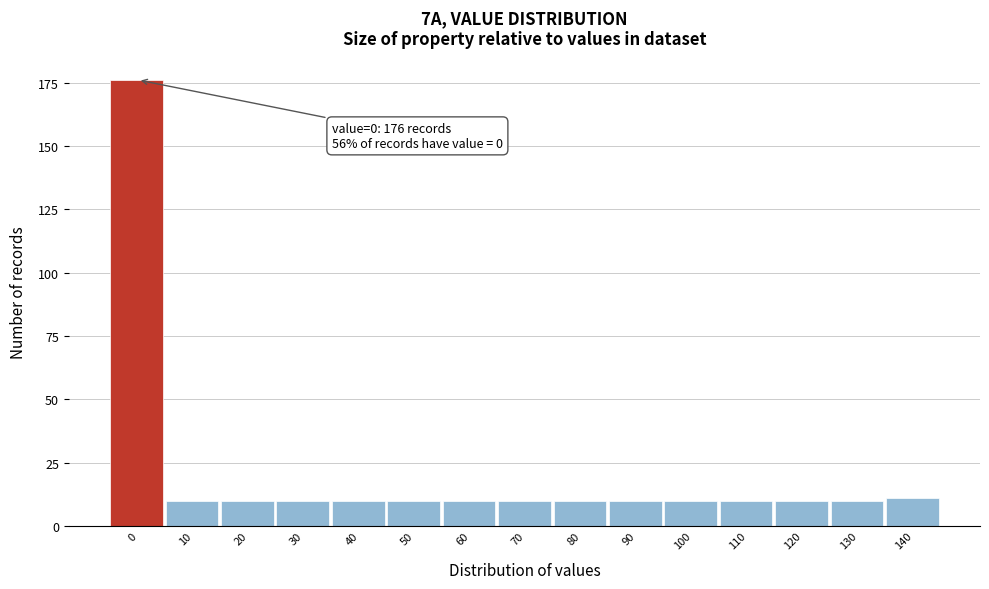

Reading left to right, list all the values displayed in this chart.

0=176	10=10	20=10	30=10	40=10	50=10	60=10	70=10	80=10	90=10	100=10	110=10	120=10	130=10	140=11